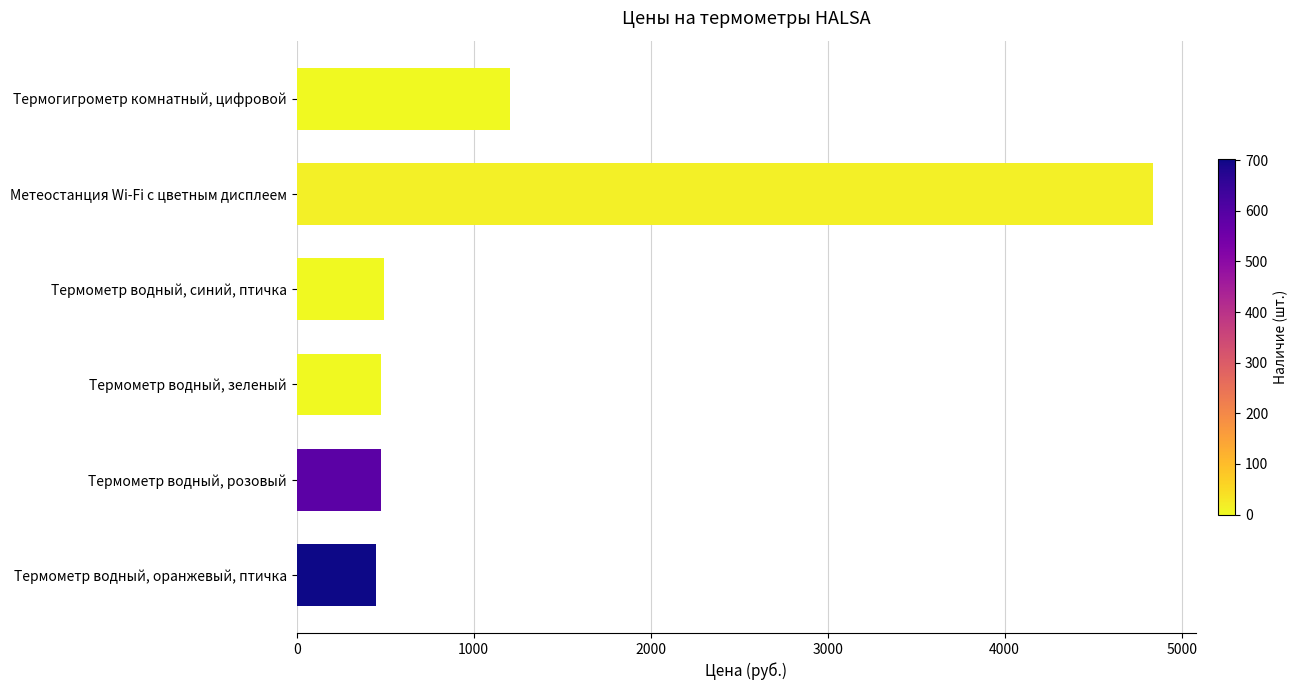

What is the label of the 5th bar from the top?

Термометр водный, розовый